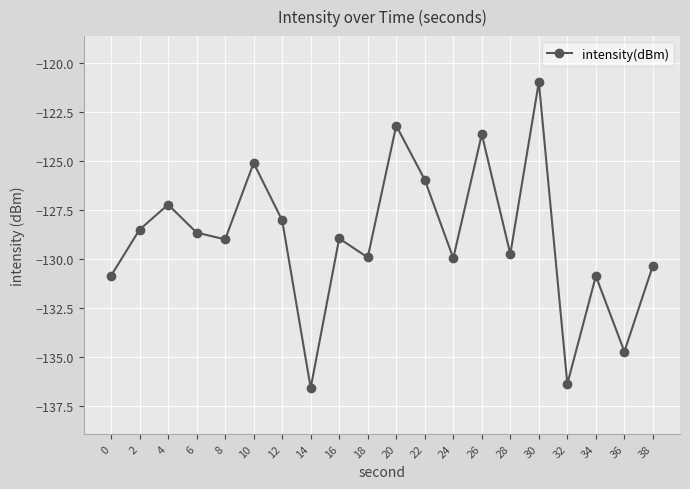

What is the value of the 19th point from the left?

-134.7